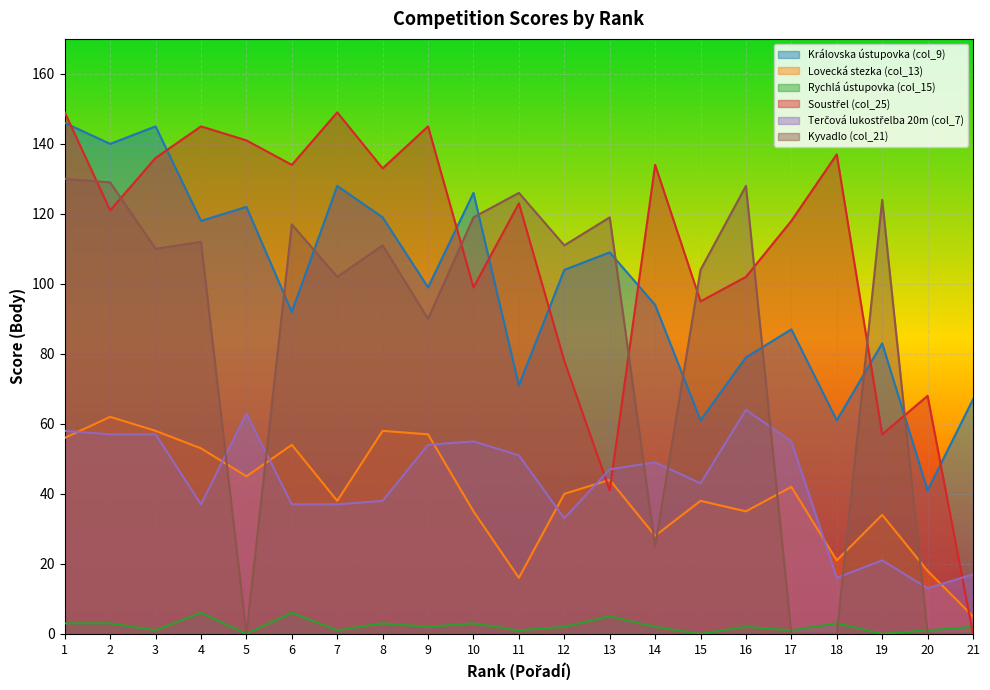

True or false: Lovecká stezka (col_13) and Rychlá ústupovka (col_15) intersect in this chart.

False